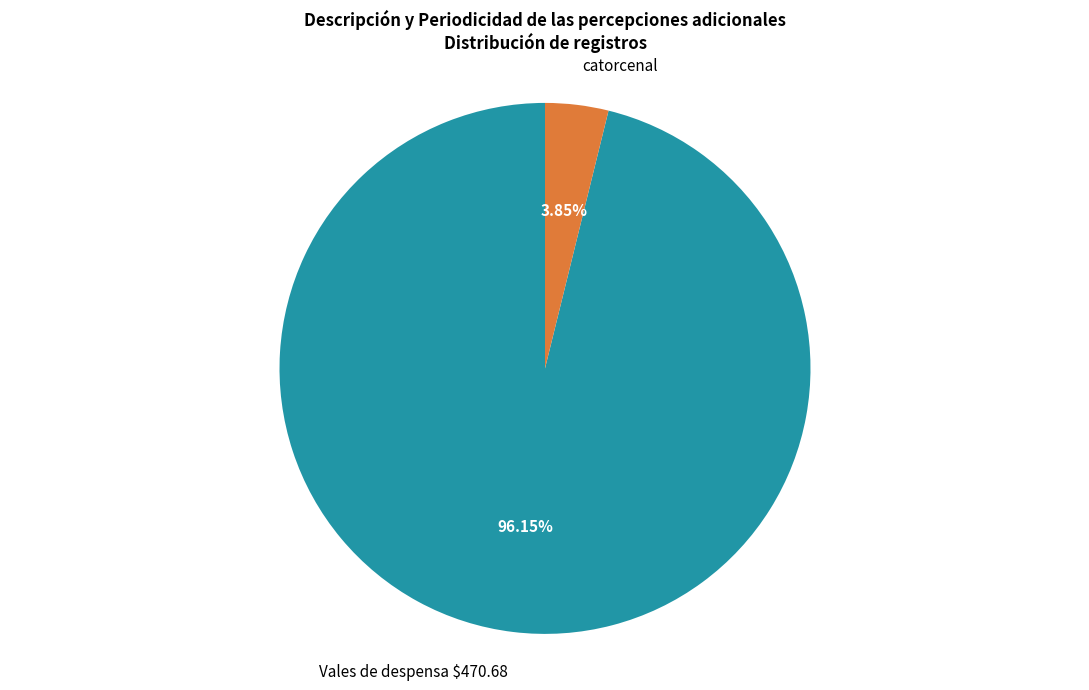

Which has a higher value, Vales de despensa $470.68 or catorcenal?

Vales de despensa $470.68